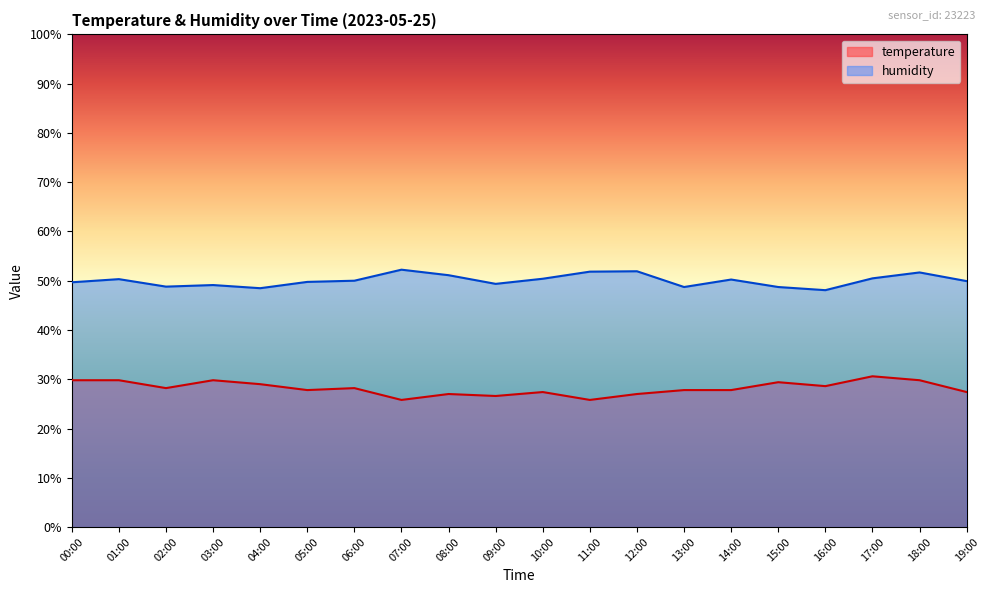

Rank the series by their average value, from highest to lowest.

humidity, temperature